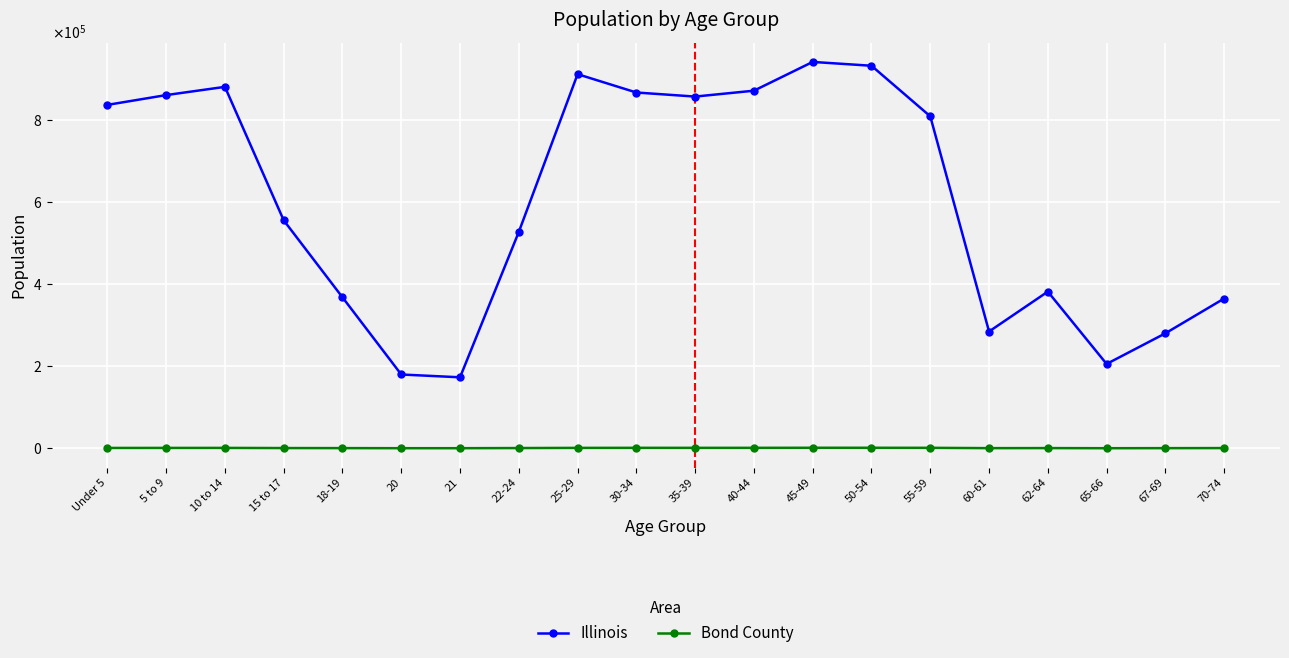

What is the value of the Illinois point at the 10th from the left?

865684